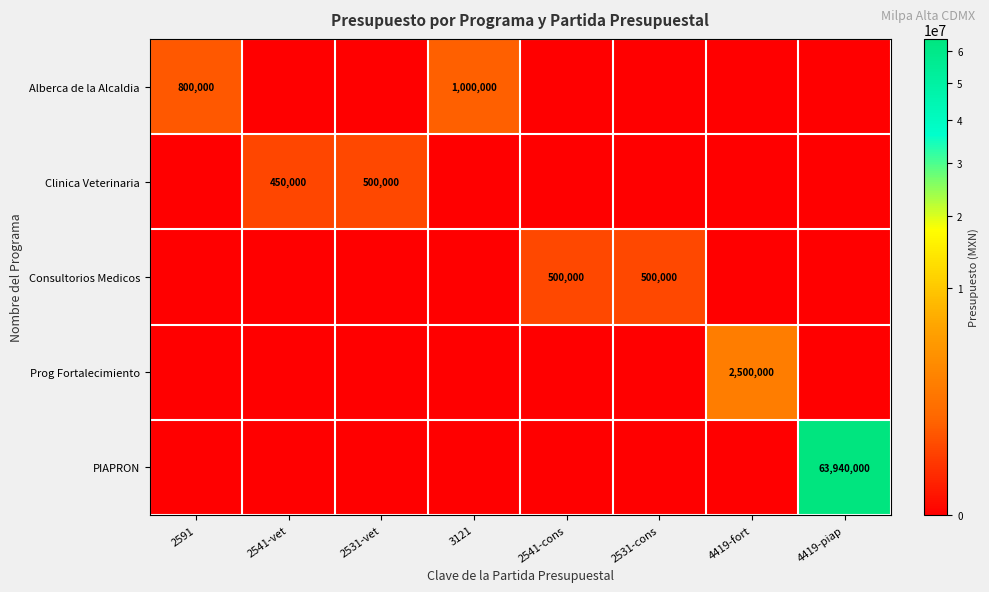

The value of Prog Fortalecimiento at 2541-vet is -1415201. True or false?

False